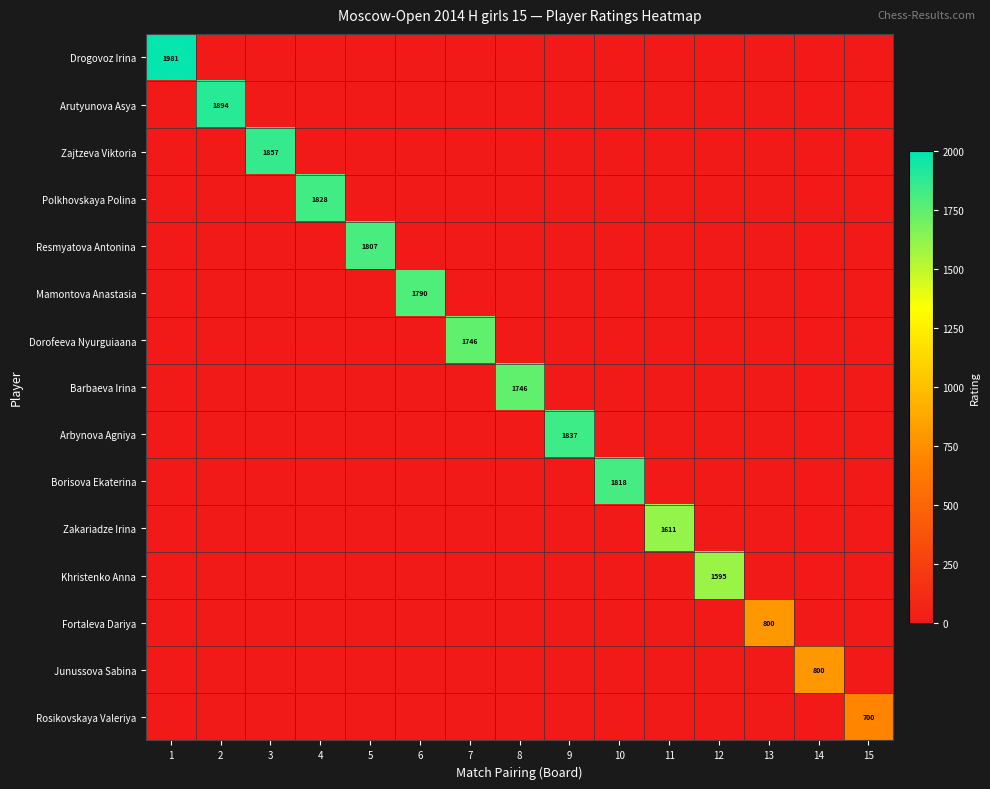

True or false: Rosikovskaya Valeriya has a value of 1114 at 15.

False